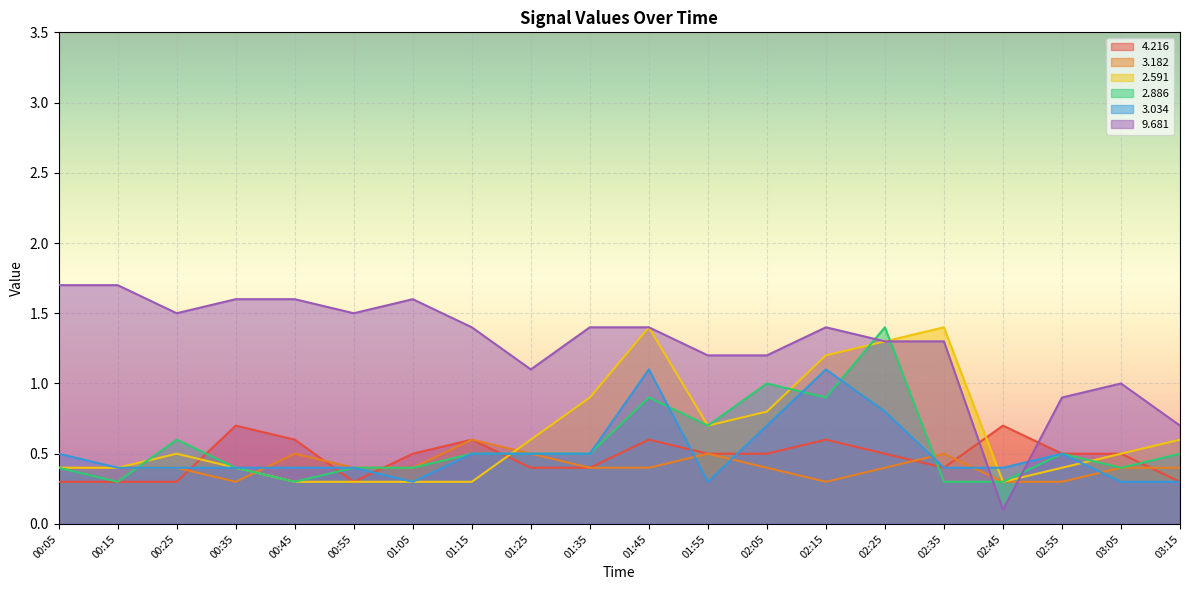

How many lines are shown in the chart?

6